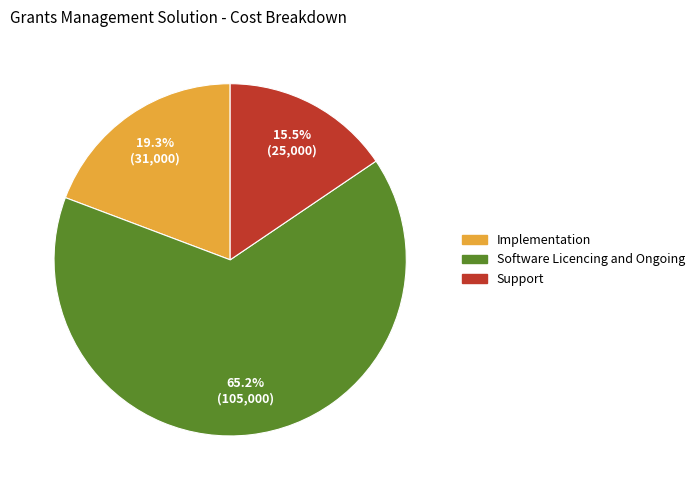

Count the number of slices in the pie.

3